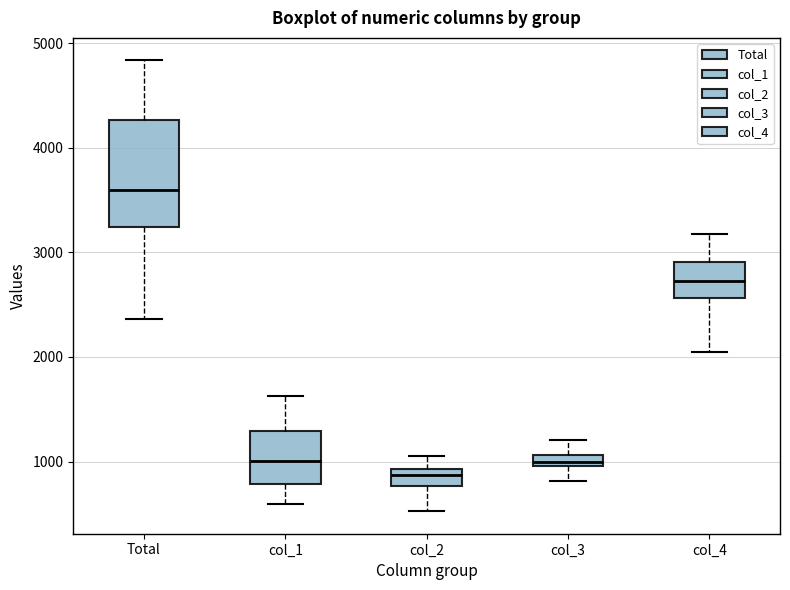

Where is the upper edge of the box for Total on the y-axis? The values are not printed on the chart, so give them approximately, as read against the axis.

4300